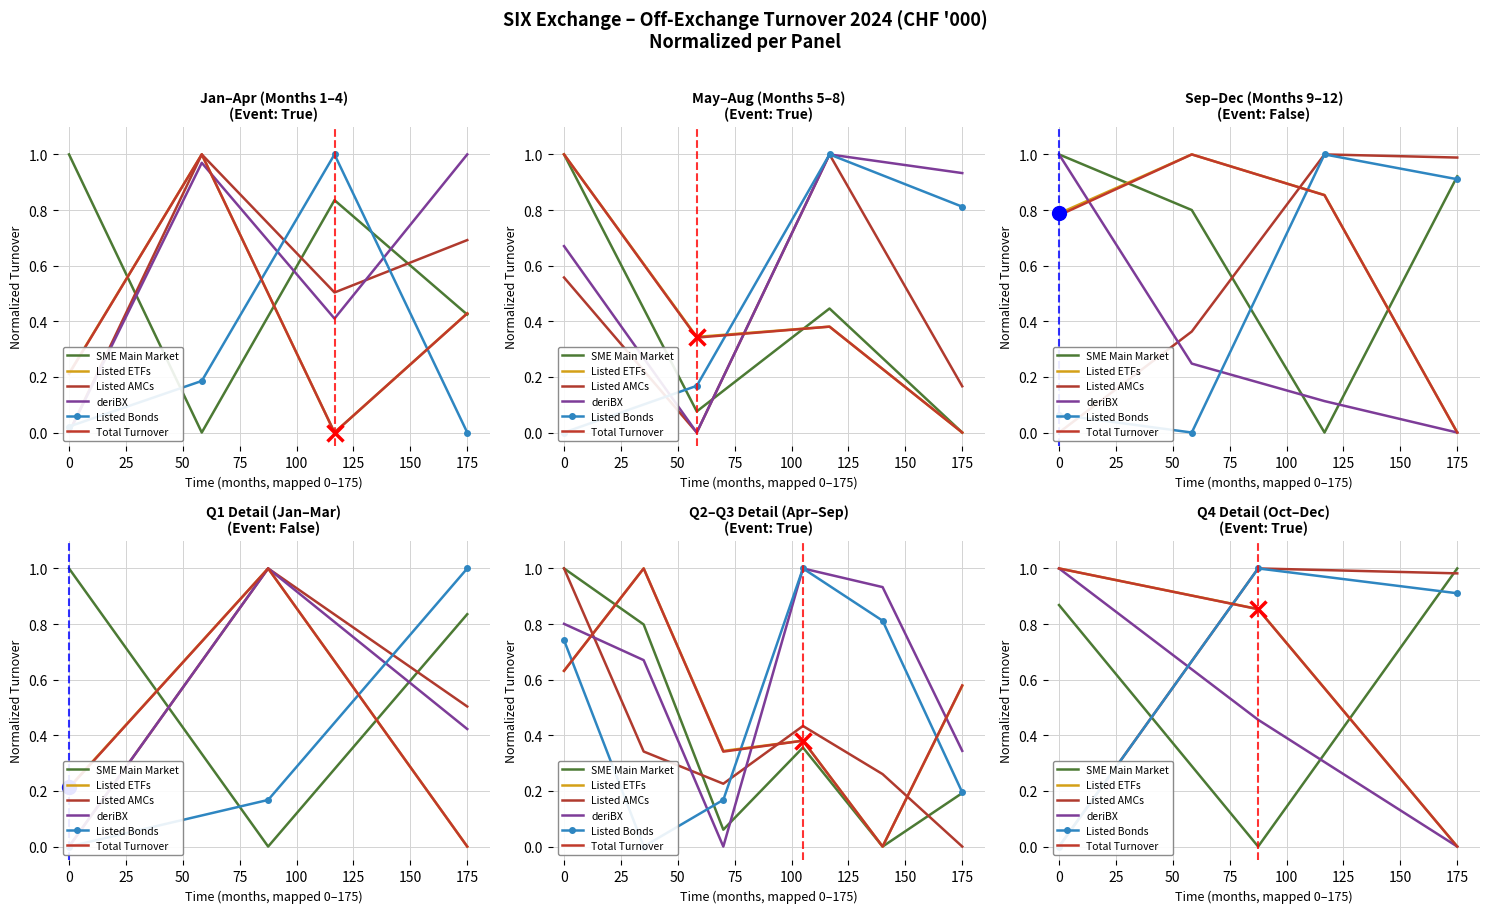

What is the sum of all Total Turnover values?

1.9